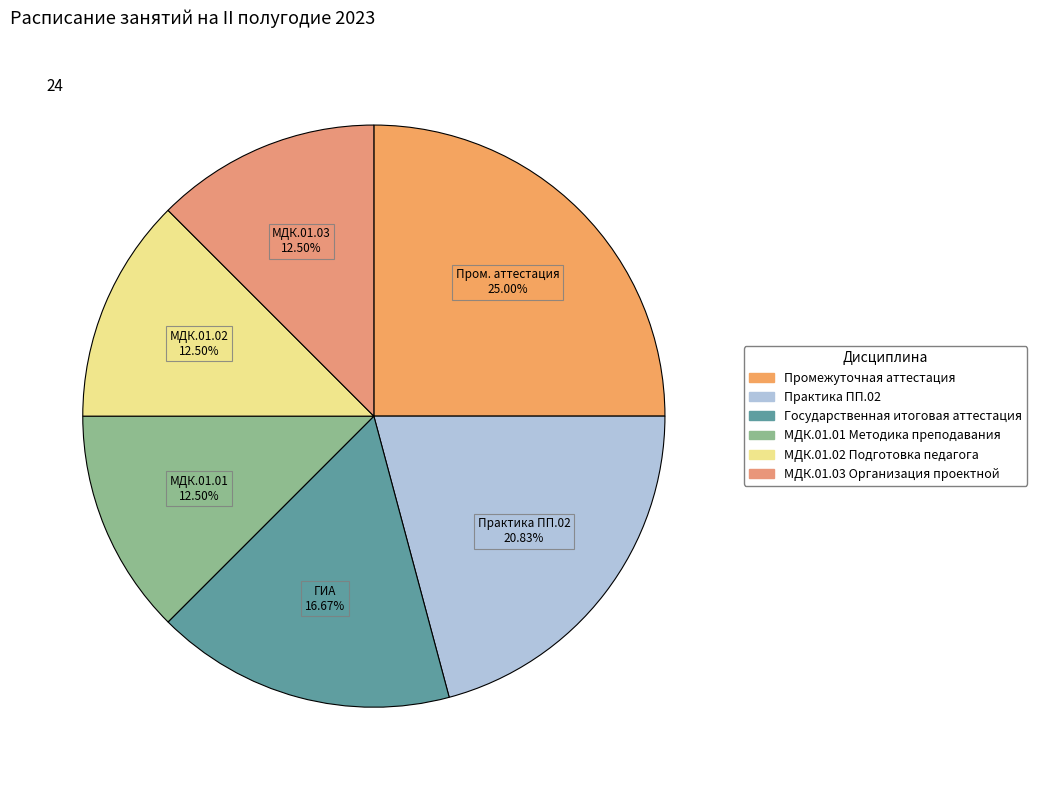

Is there any slice that represents more than half of the pie?

No